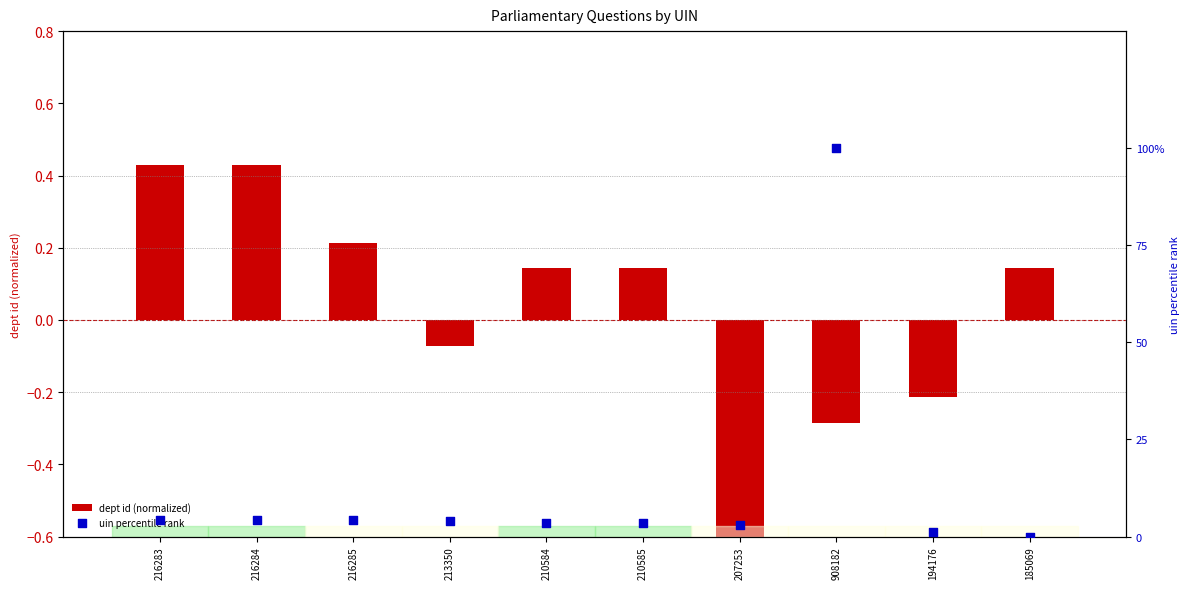

What is the total value across all series at 194176?

1.0